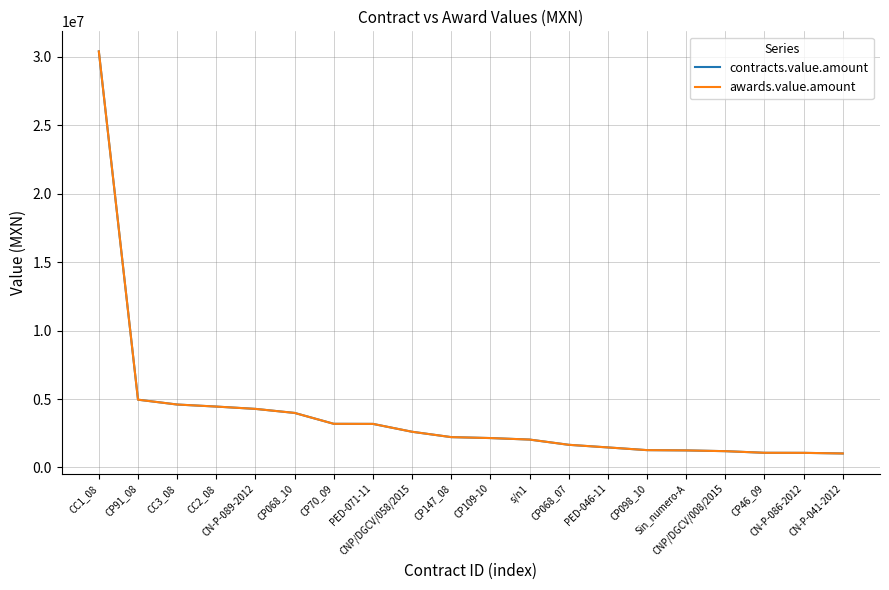

True or false: contracts.value.amount has more than 2 points higher than both neighbors.

False